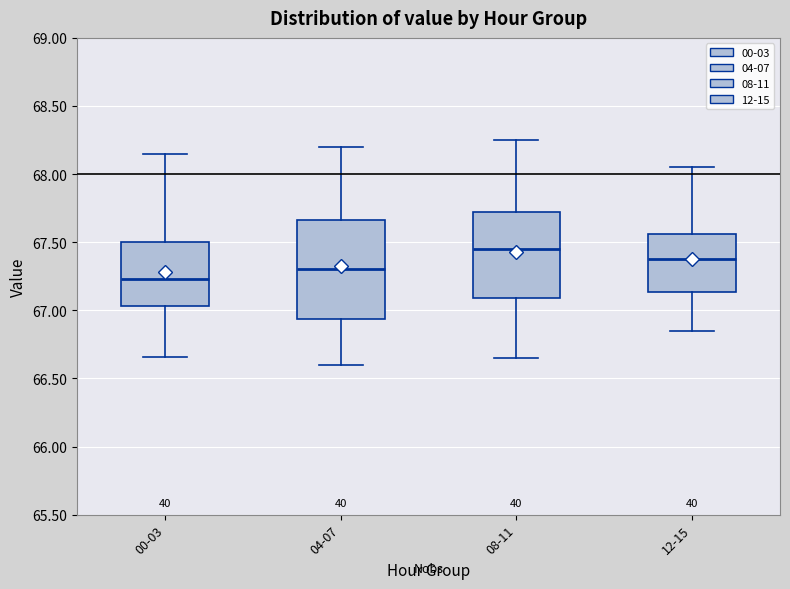

Comparing the boxes themselves (not the whiskers), which one is the tallest?

04-07